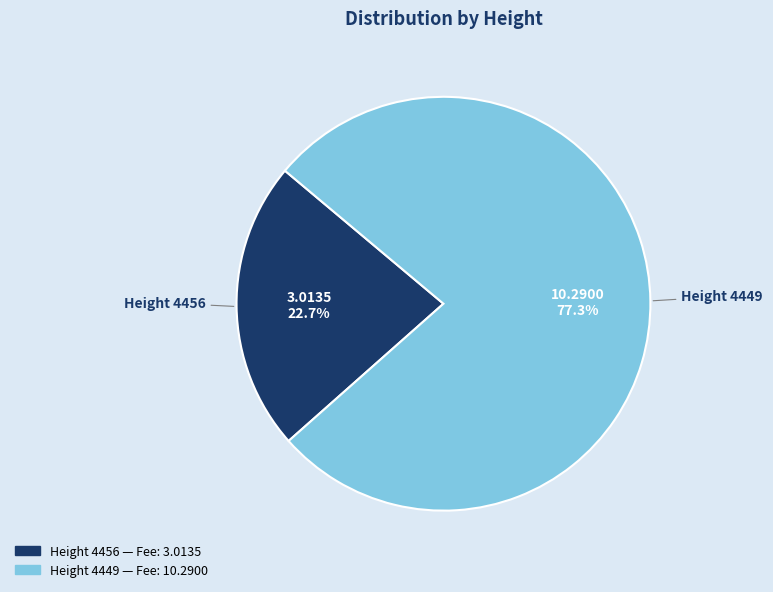

Does any single category account for the majority?

Yes